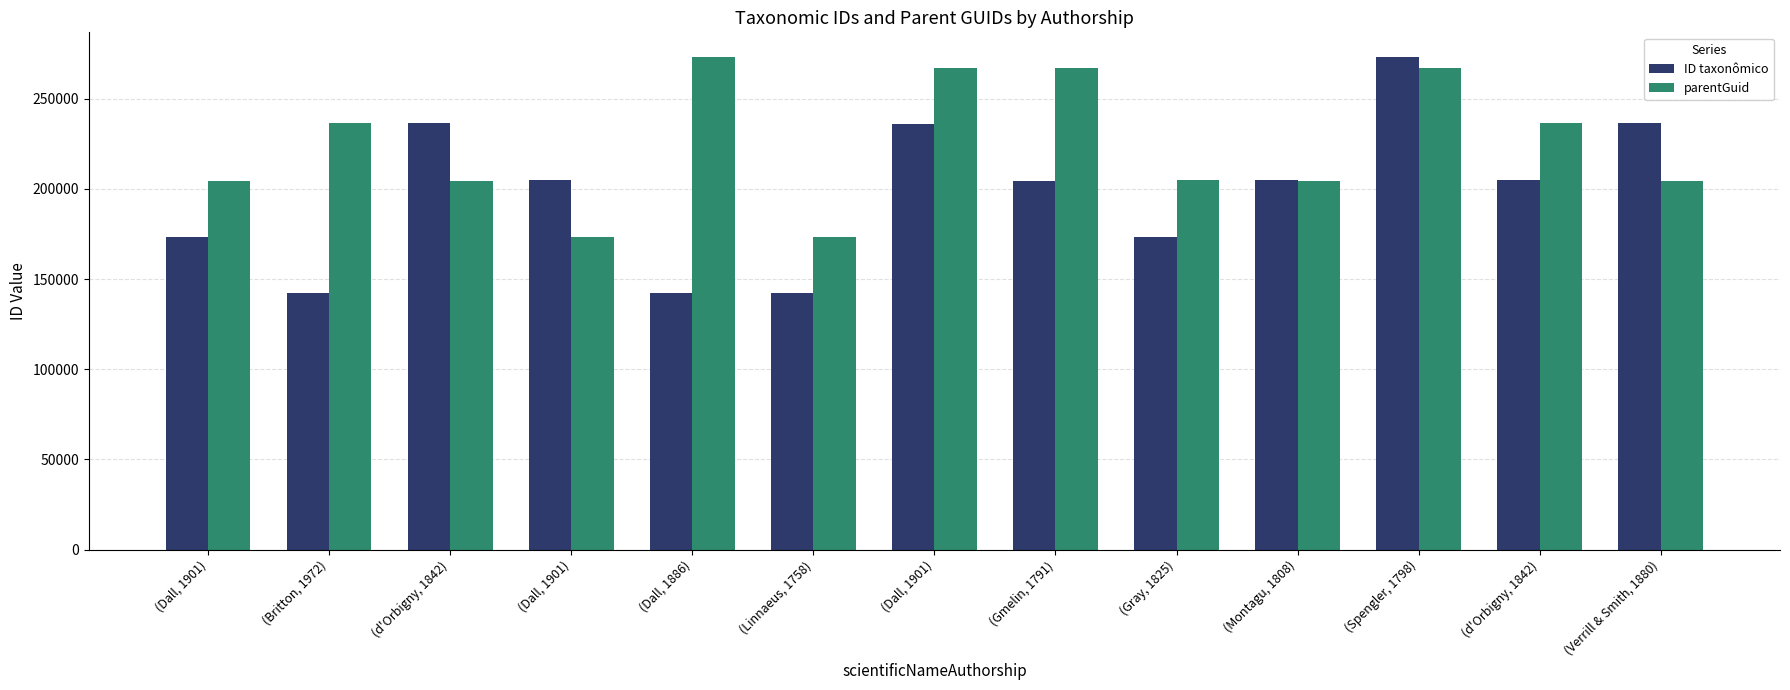

How many bars are there in total?

26